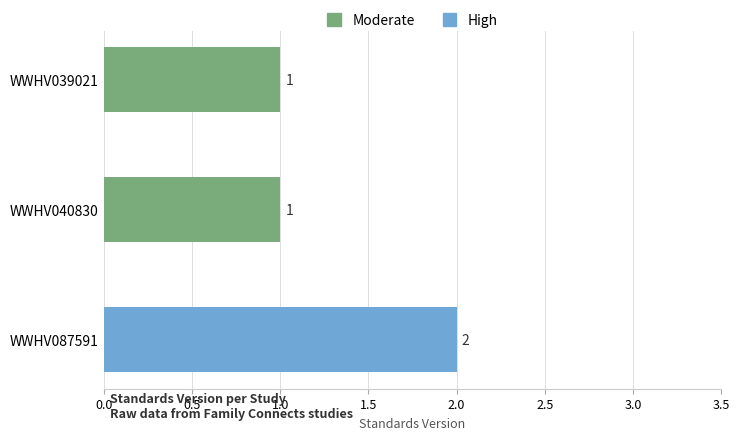

List the labels in order of value, smallest first.

WWHV039021, WWHV040830, WWHV087591